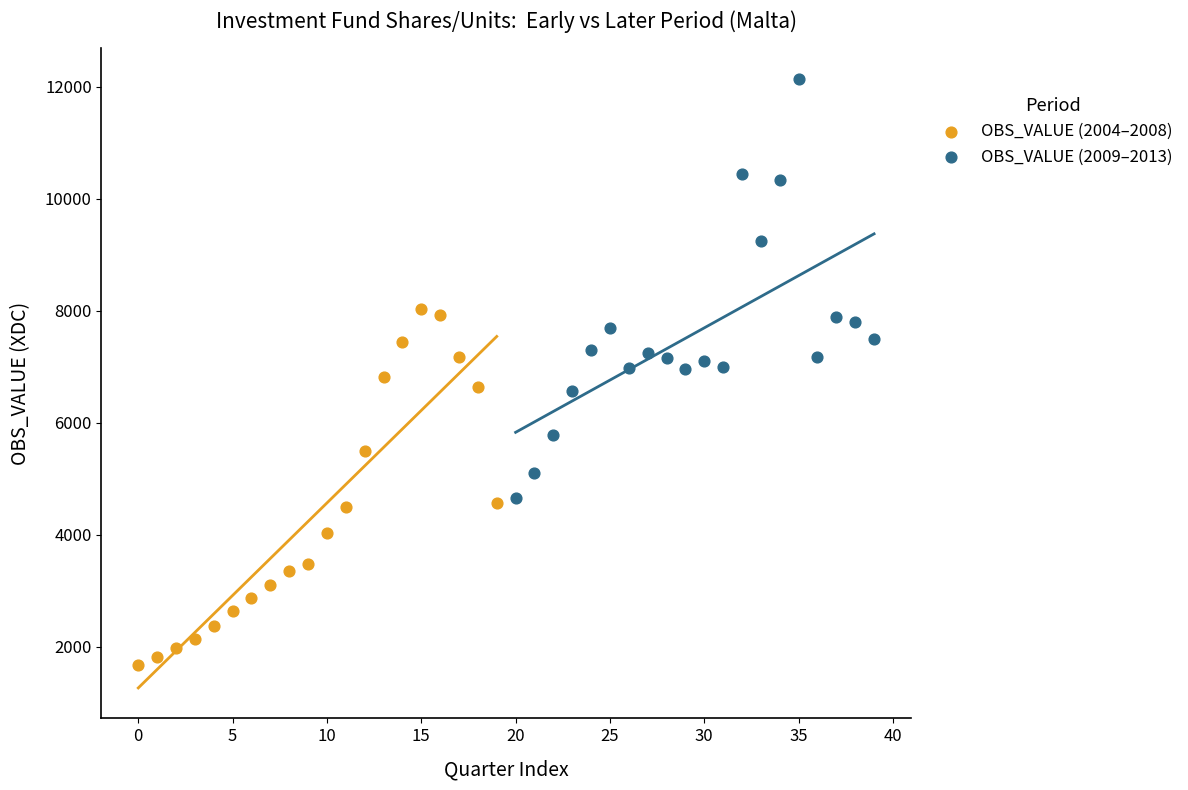

Which series has the largest Y range (max minus min)?

OBS_VALUE (2009–2013)